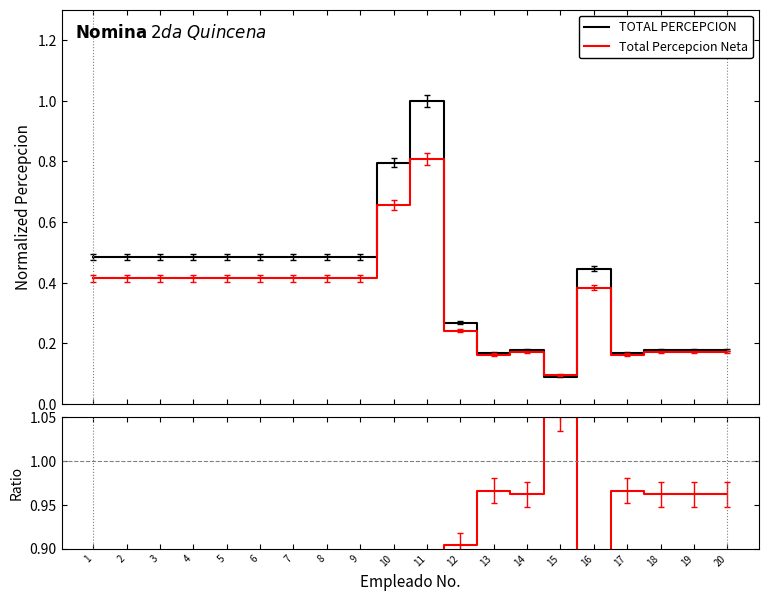

True or false: TOTAL PERCEPCION and Total Percepcion Neta cross at least once.

True